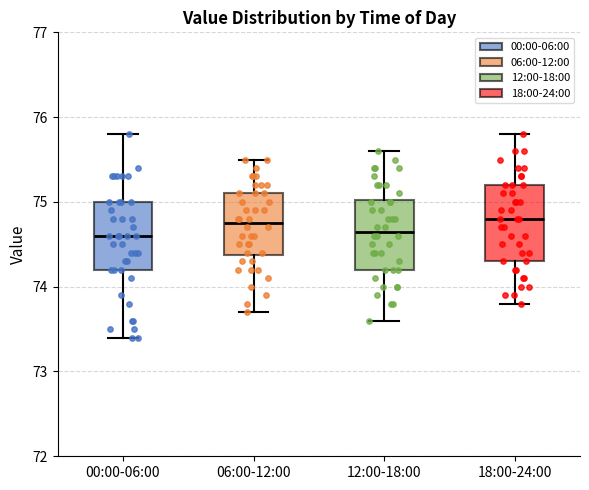

Reading left to right, transcribe this box plot: for each box, give where its median line is, the range the box spans, and where its two whiskers end, as read against the y-axis. The values are not printed on the chart, so give them approximately, as read against the axis.

00:00-06:00: median 74.6, box 74.2 to 75.0, whiskers 73.4 to 75.8
06:00-12:00: median 74.8, box 74.4 to 75.1, whiskers 73.7 to 75.5
12:00-18:00: median 74.7, box 74.2 to 75.0, whiskers 73.6 to 75.6
18:00-24:00: median 74.8, box 74.3 to 75.2, whiskers 73.8 to 75.8